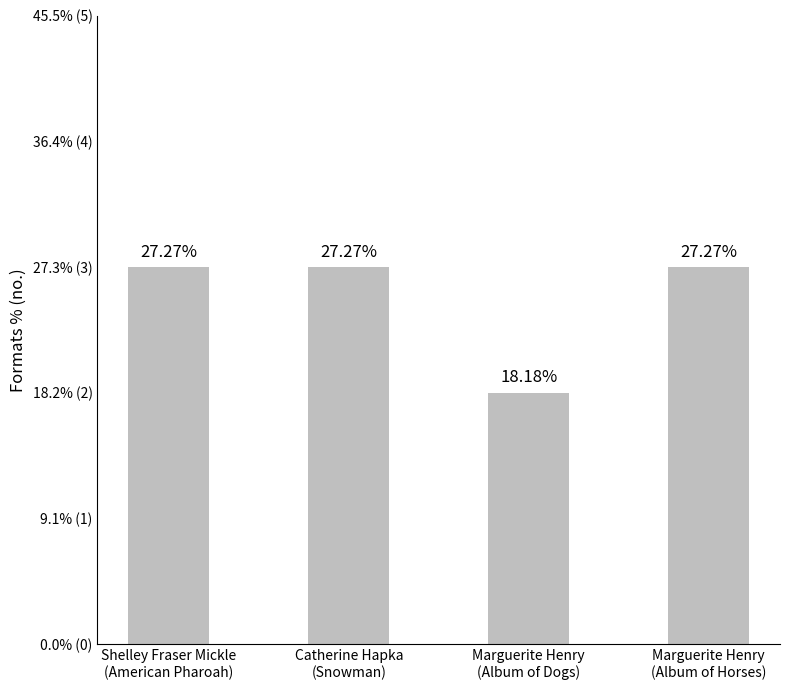

The chart shows a value of 2 at Marguerite Henry
(Album of Dogs). True or false?

True